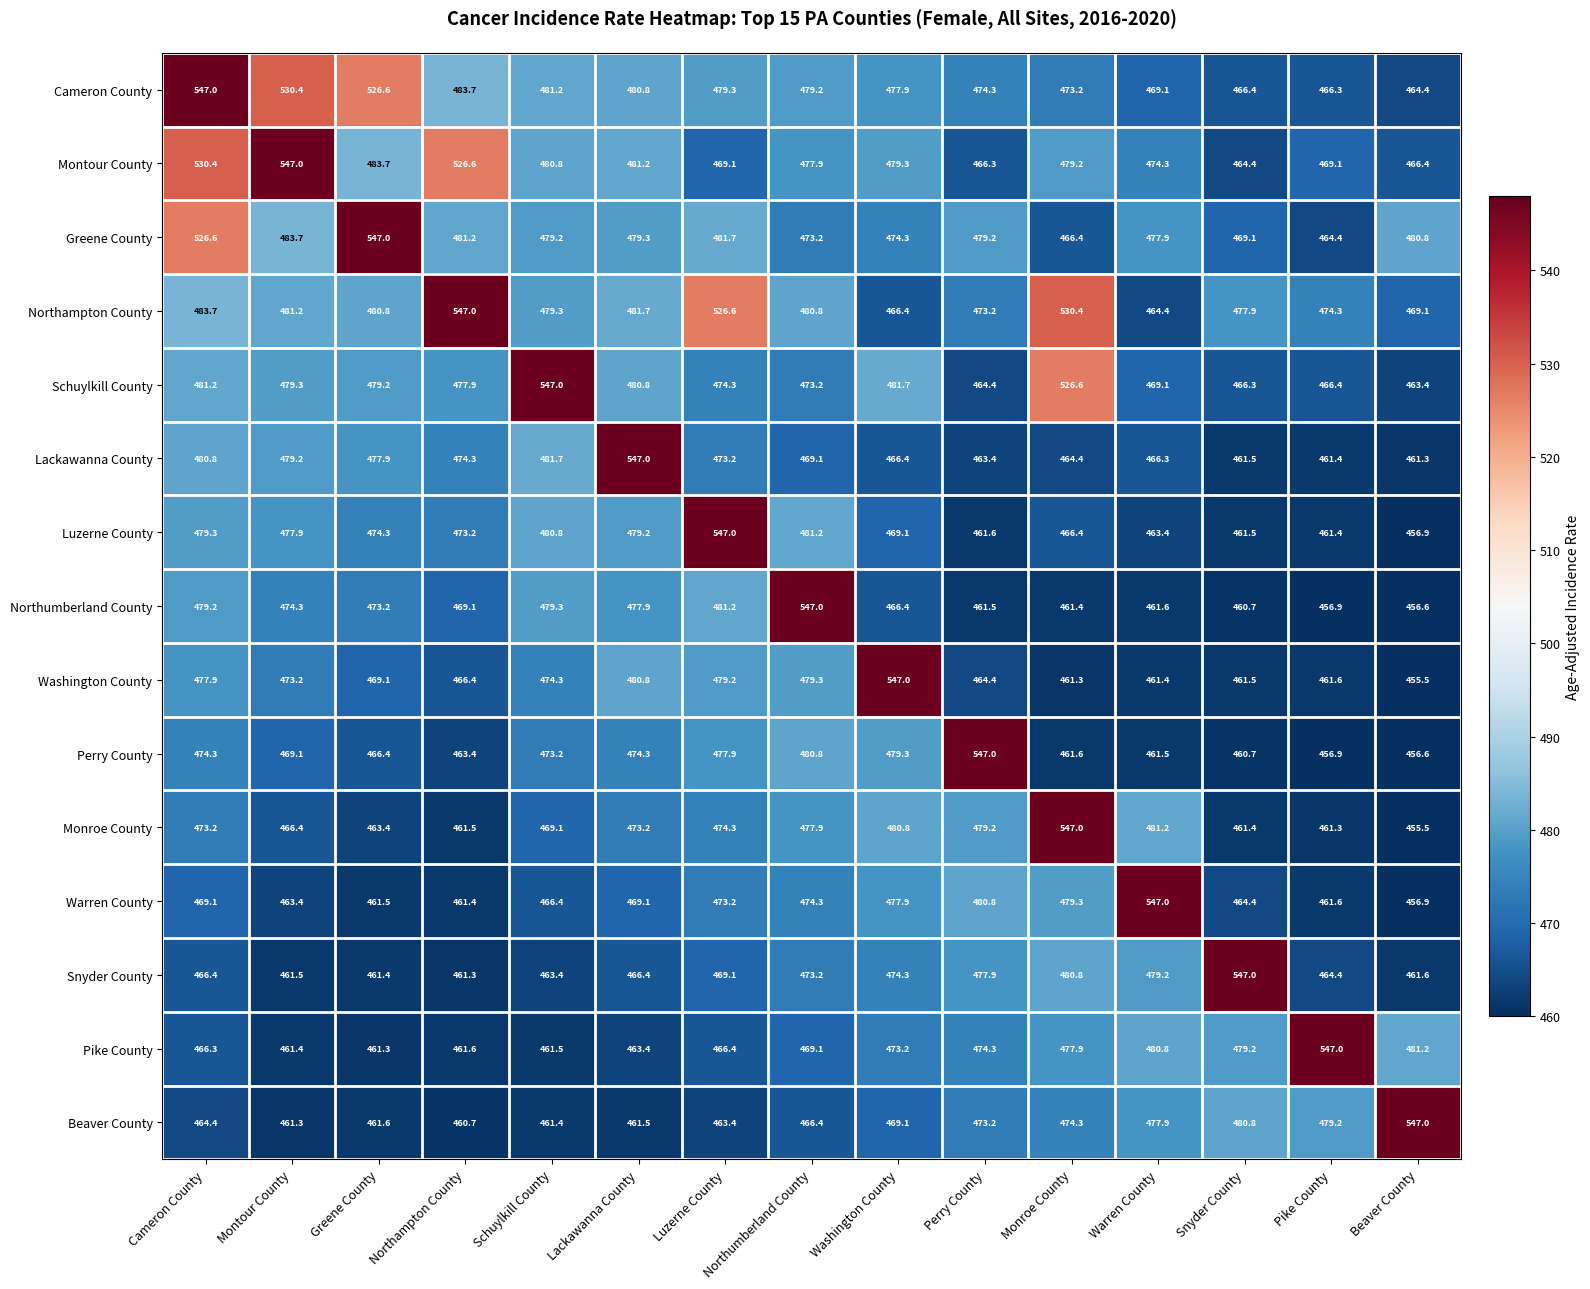

True or false: Montour County has a value of 121.0 at Washington County.

False